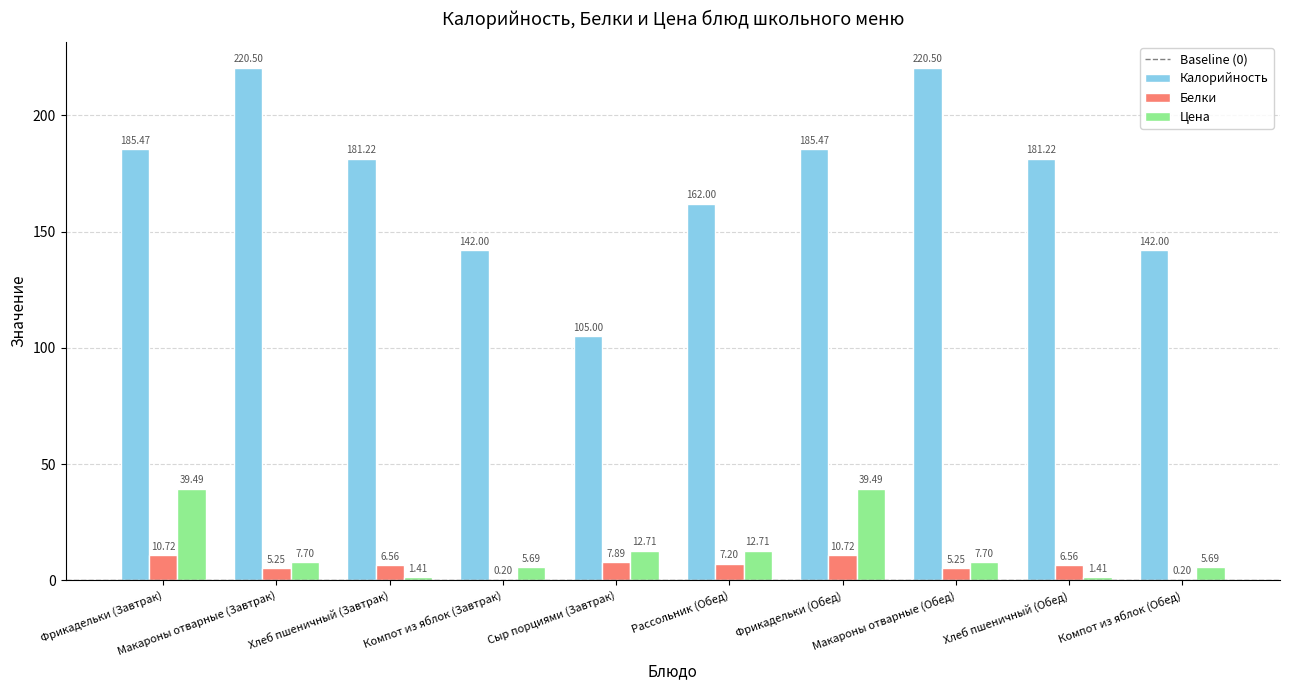

Is it true that Калорийность equals 197.1 at Компот из яблок (Обед)?

False